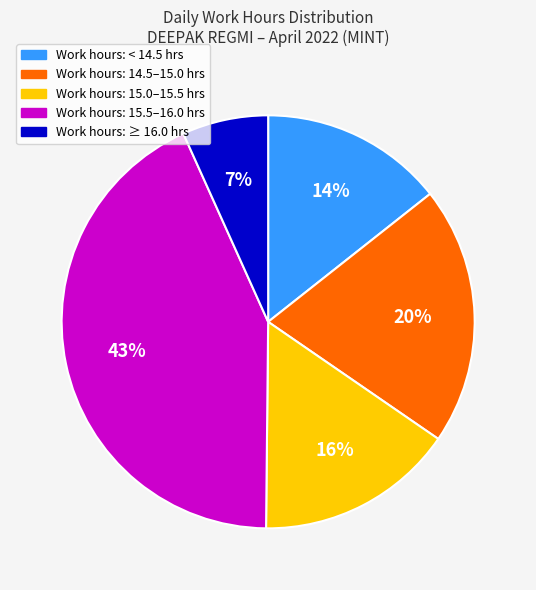

To the nearest percent, what is the difference between the largest and smallest slice percentages?

36%